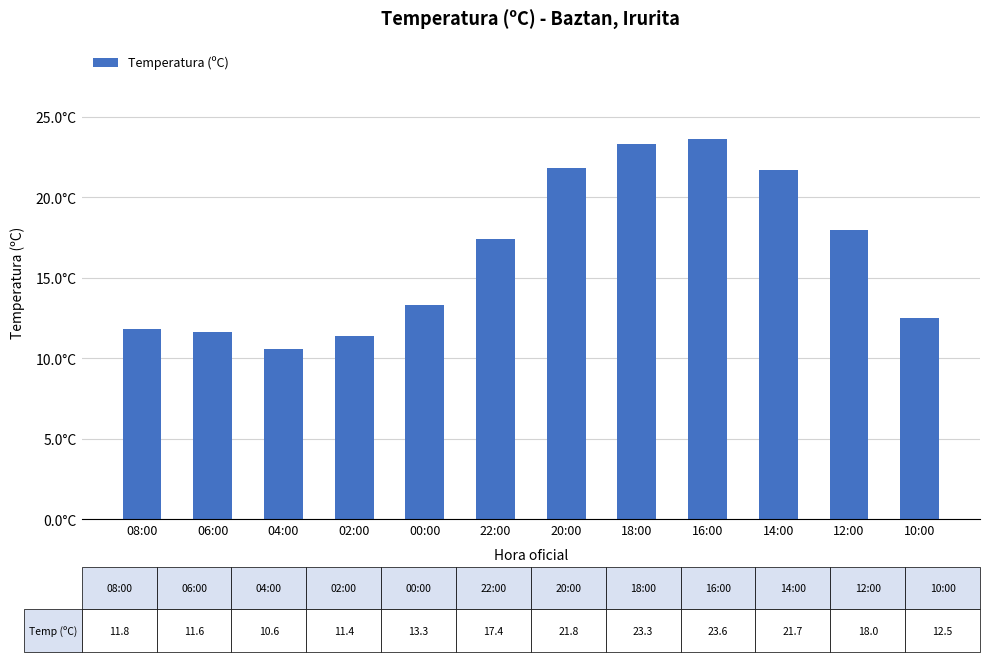

Are the bars horizontal?

No